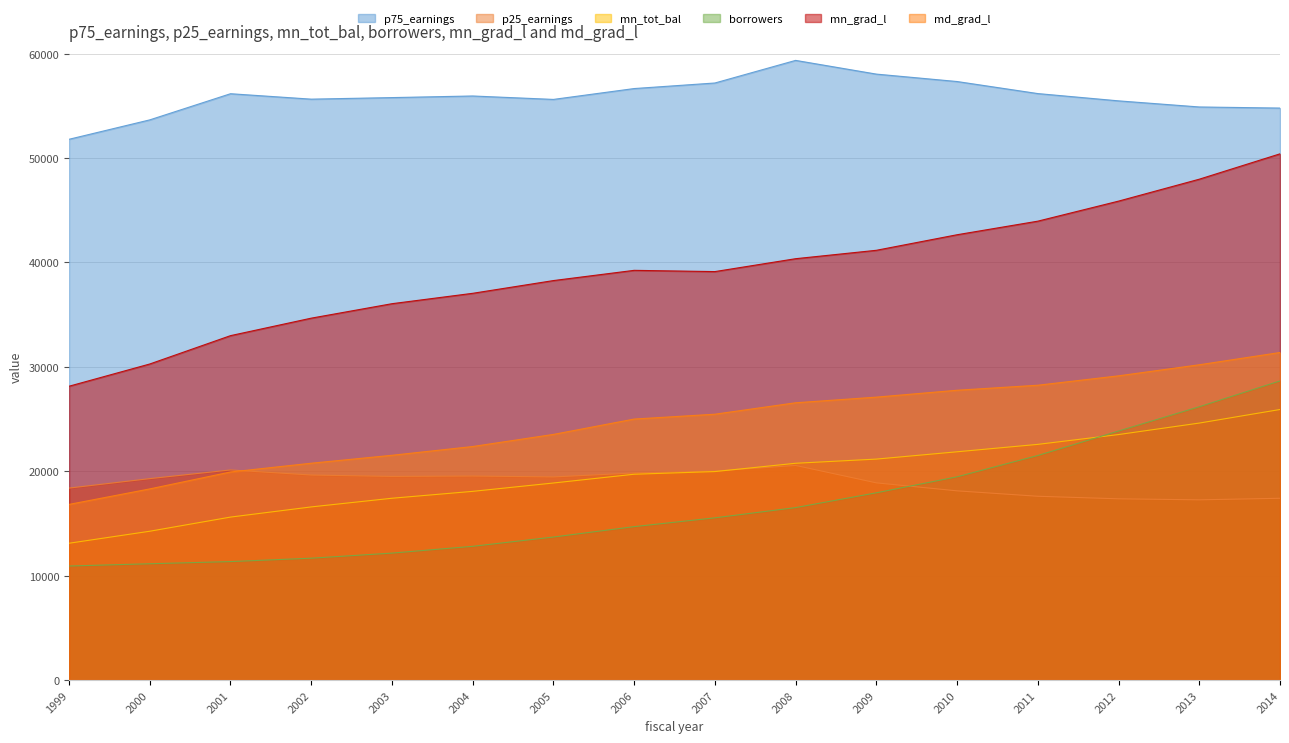

What is the total value across all series at 1999?

139185